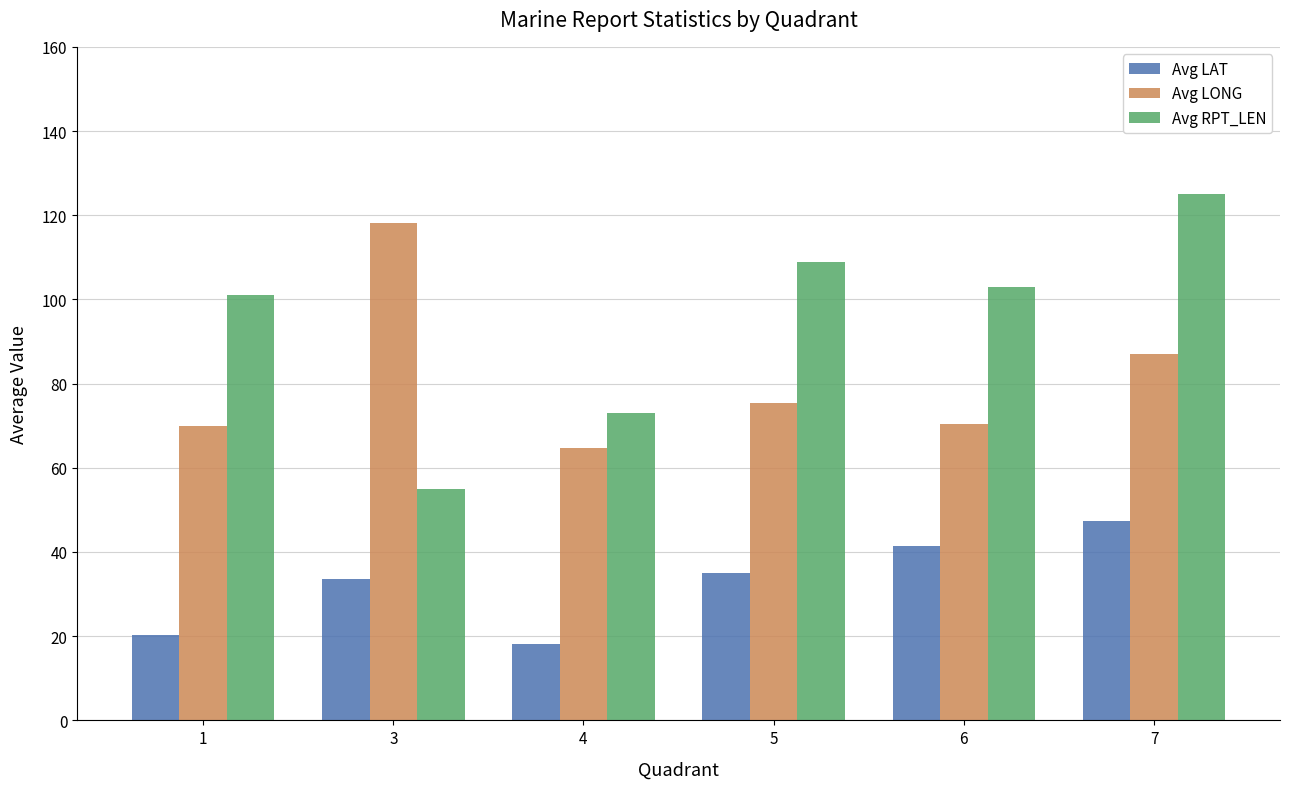

Which series changed the most between 4 and 7?

Avg RPT_LEN